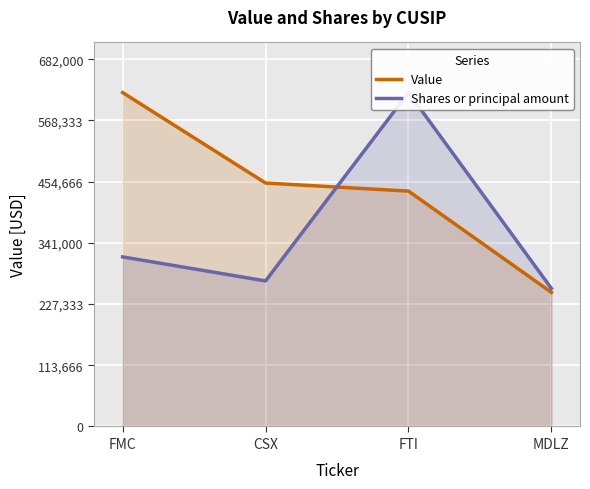

What is the sum of the Shares or principal amount values at FTI and CSX?

890231.4